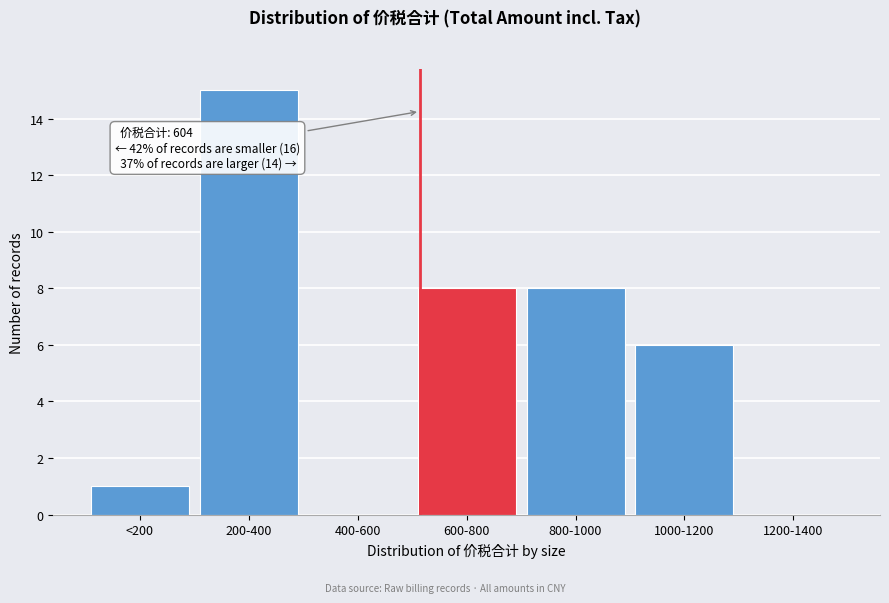

Reading left to right, what are all the values shown in this chart?

<200=1	200-400=15	400-600=0	600-800=8	800-1000=8	1000-1200=6	1200-1400=0